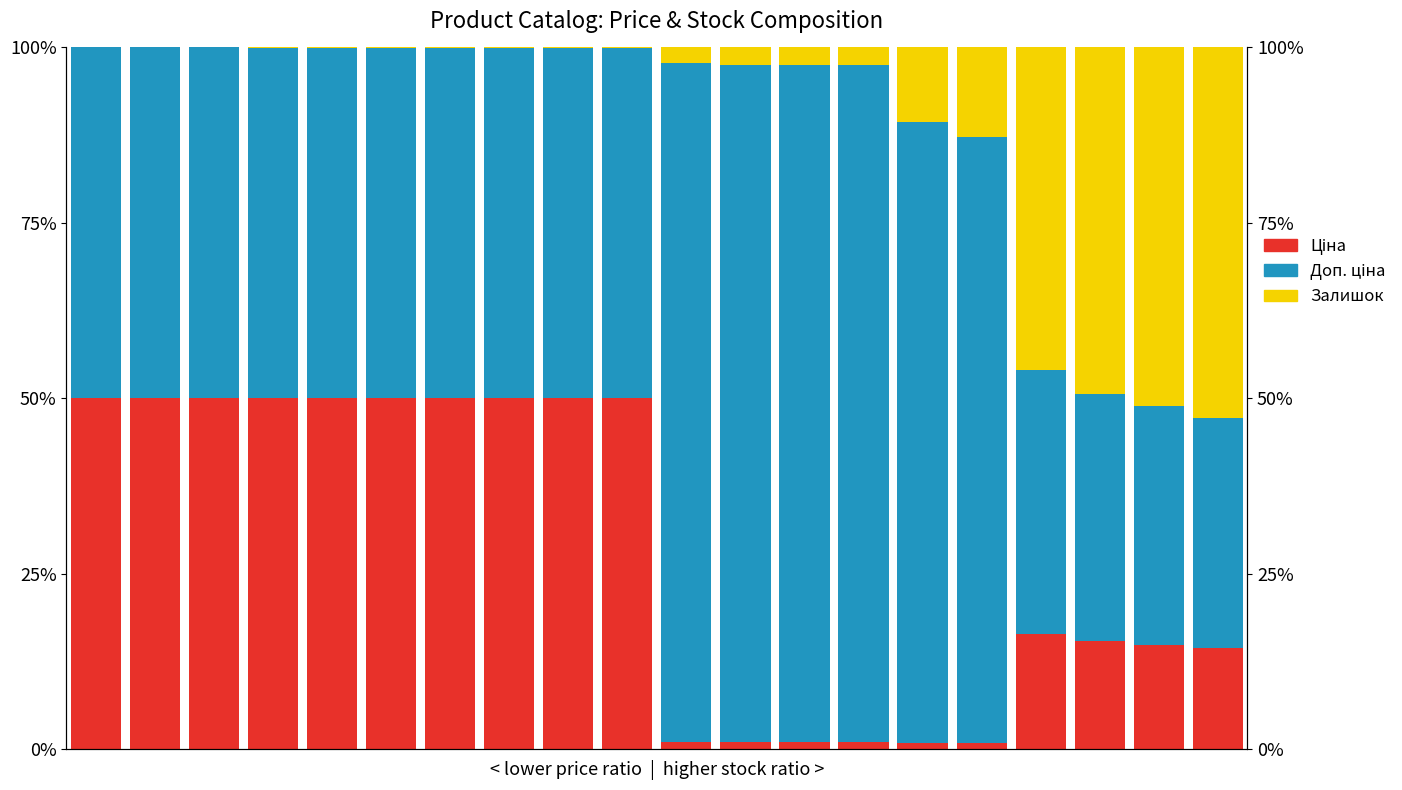

True or false: Доп. ціна has a value of 22.1 at 12.

False